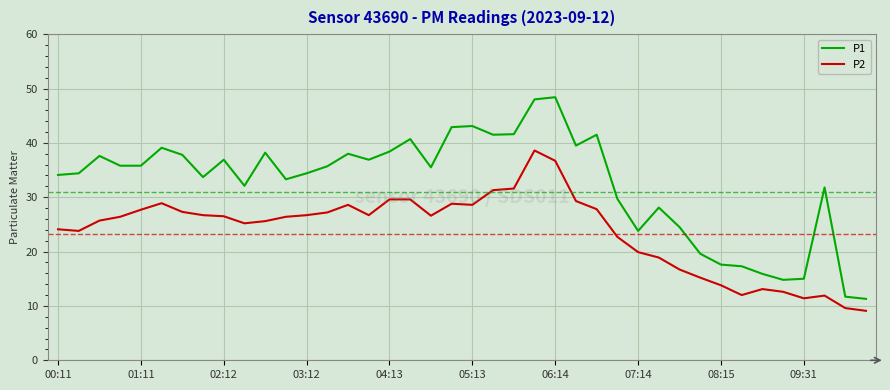

What is the difference between the maximum and minimum values in the P2 series?

29.5